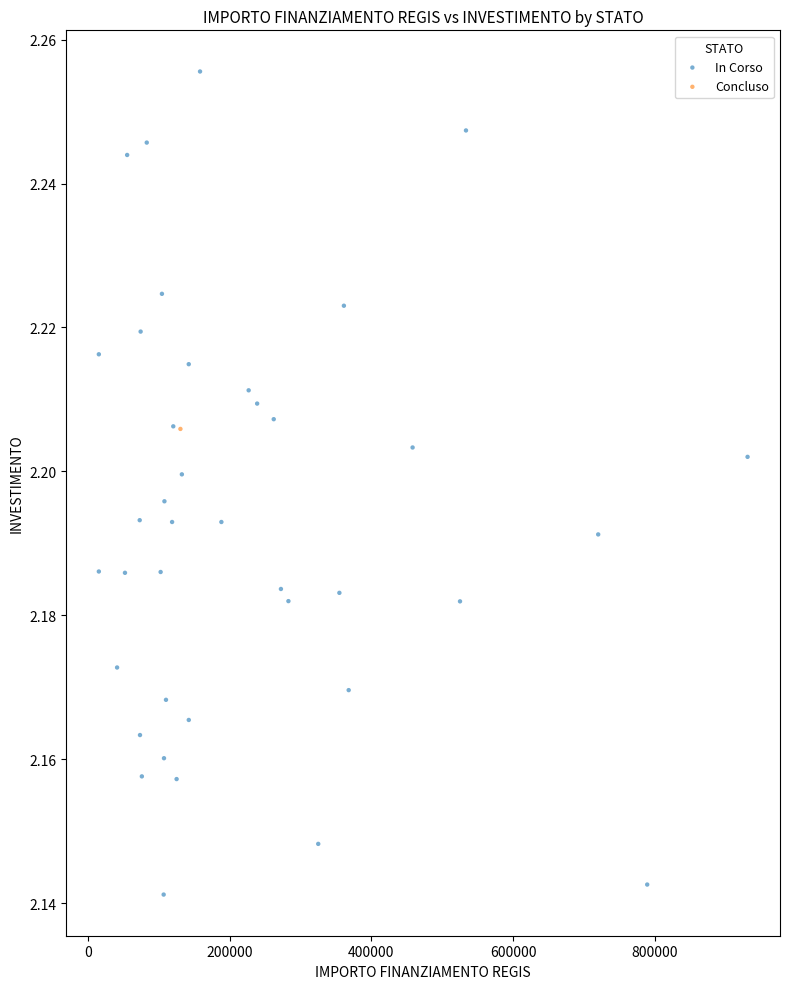

What are all the series names shown in the legend?

In Corso, Concluso